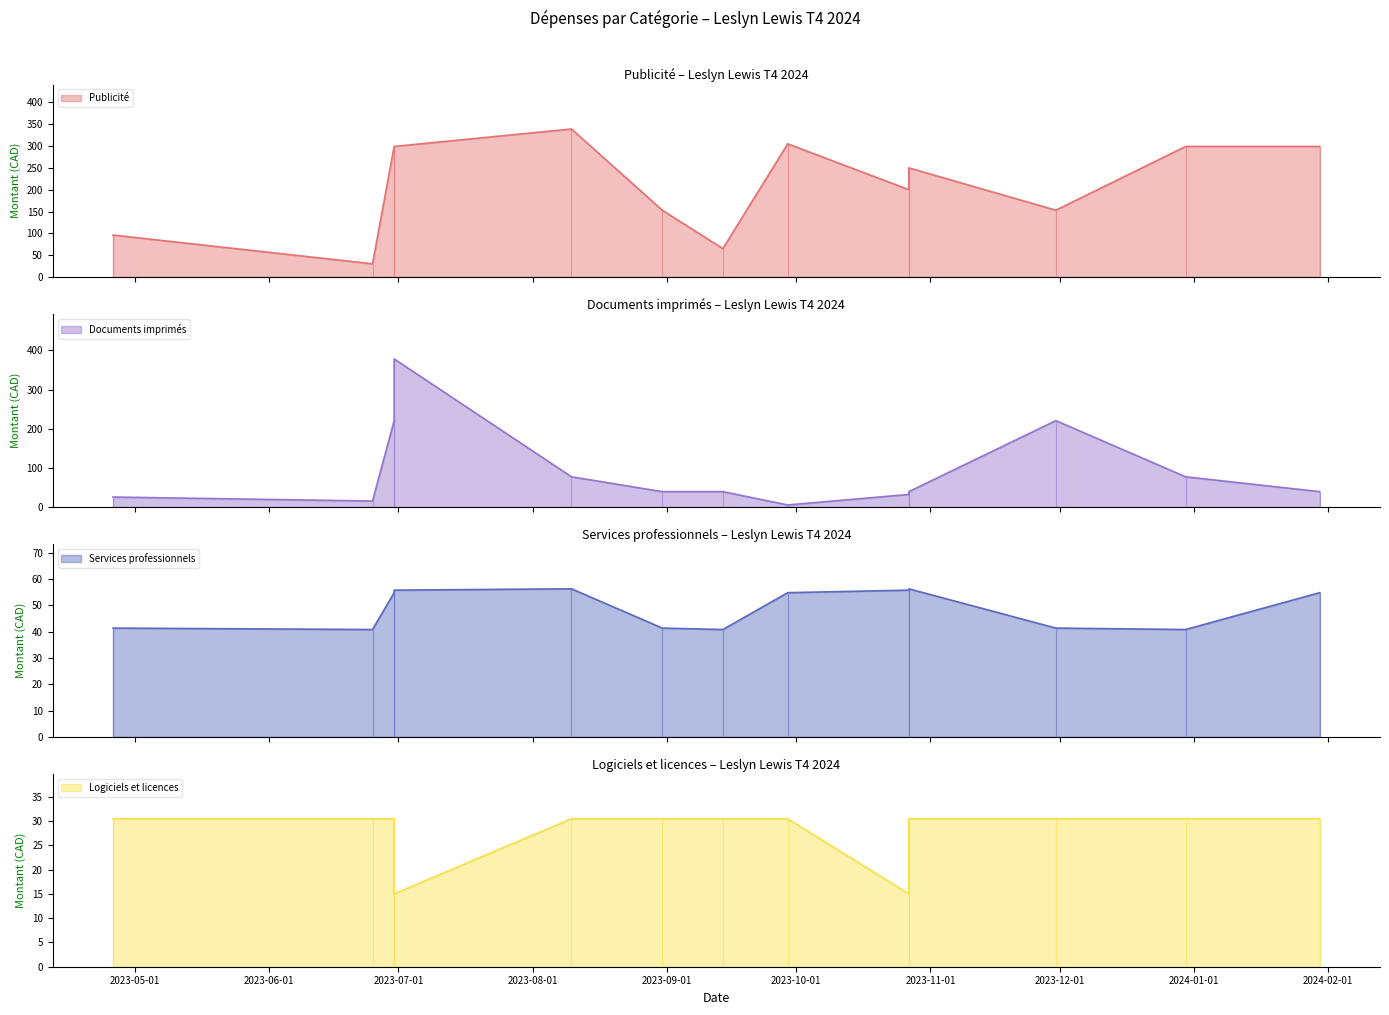

Reading left to right, list all the values displayed in this chart.

Publicité: 2023-04-26=96.0	2023-06-25=30.2	2023-06-30=299.0	2023-06-30=299.0	2023-08-10=339.0	2023-08-31=153.0	2023-09-14=65.0	2023-09-29=305.0	2023-10-27=200.0	2023-10-27=250.0	2023-11-30=153.0	2023-12-30=299.0	2024-01-30=299.0
Documents imprimés: 2023-04-26=25.2	2023-06-25=15.0	2023-06-30=220.6	2023-06-30=378.5	2023-08-10=77.0	2023-08-31=39.0	2023-09-14=39.0	2023-09-29=5.0	2023-10-27=31.8	2023-10-27=39.0	2023-11-30=220.6	2023-12-30=77.0	2024-01-30=39.0
Services professionnels: 2023-04-26=41.4	2023-06-25=40.8	2023-06-30=54.9	2023-06-30=55.8	2023-08-10=56.3	2023-08-31=41.4	2023-09-14=40.8	2023-09-29=54.9	2023-10-27=55.8	2023-10-27=56.3	2023-11-30=41.4	2023-12-30=40.8	2024-01-30=54.9
Logiciels et licences: 2023-04-26=30.5	2023-06-25=30.5	2023-06-30=30.5	2023-06-30=15.0	2023-08-10=30.5	2023-08-31=30.5	2023-09-14=30.5	2023-09-29=30.5	2023-10-27=15.0	2023-10-27=30.5	2023-11-30=30.5	2023-12-30=30.5	2024-01-30=30.5